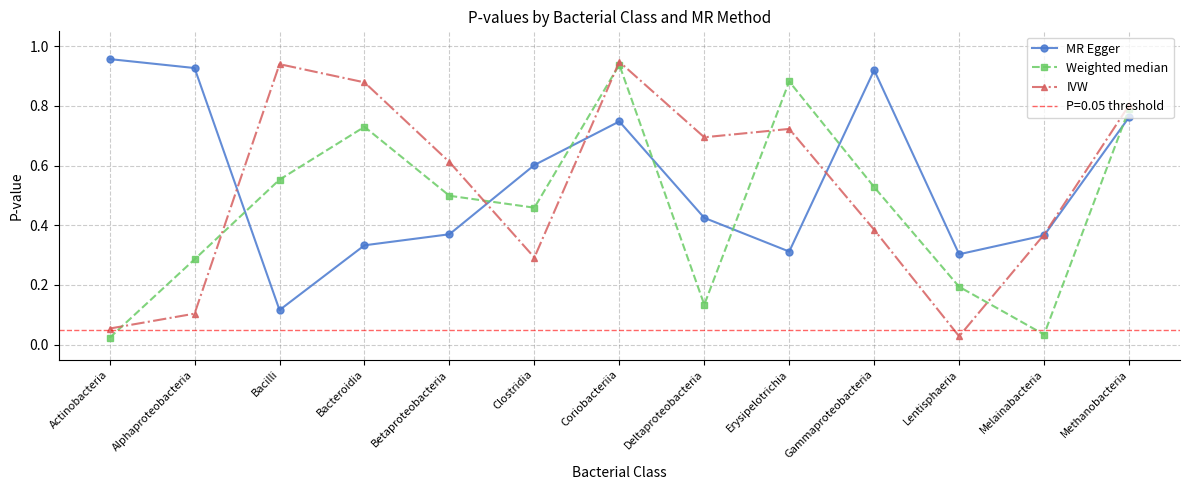

What is the label of the 9th point from the right?

Betaproteobacteria